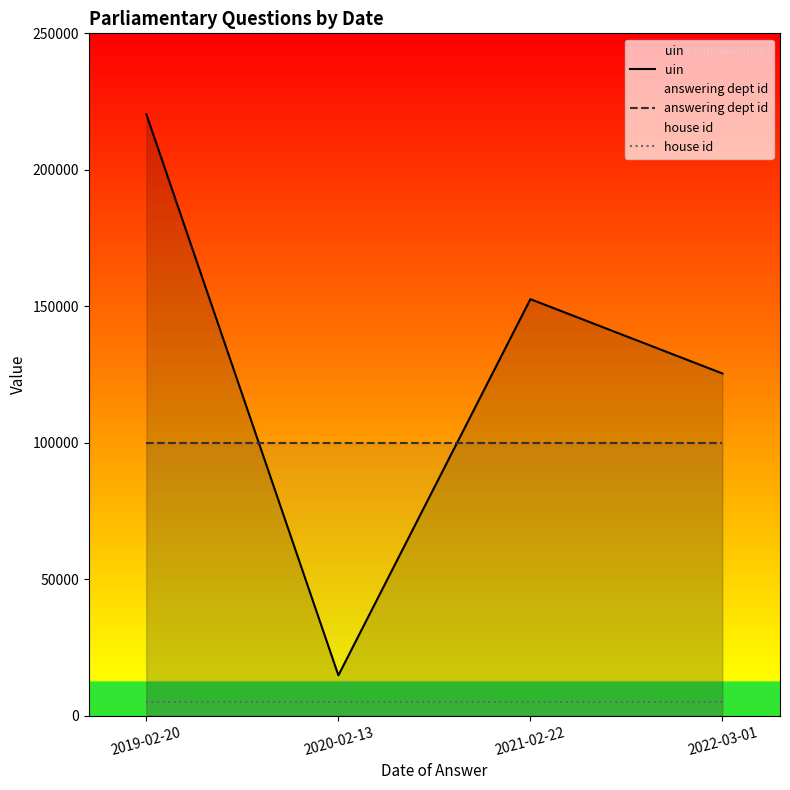

What is the label of the 3rd point from the left?

2021-02-22